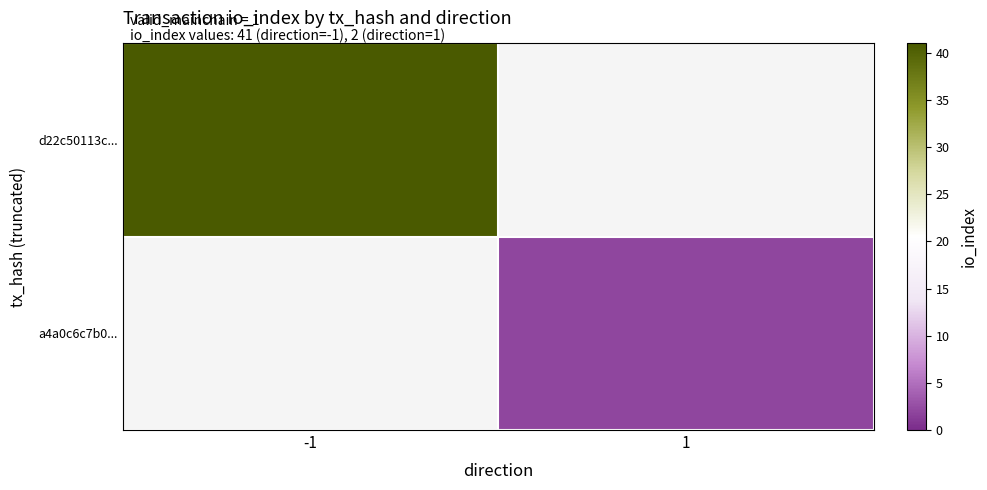

The a4a0c6c7b0... series shows 2.0 at 1. True or false?

True